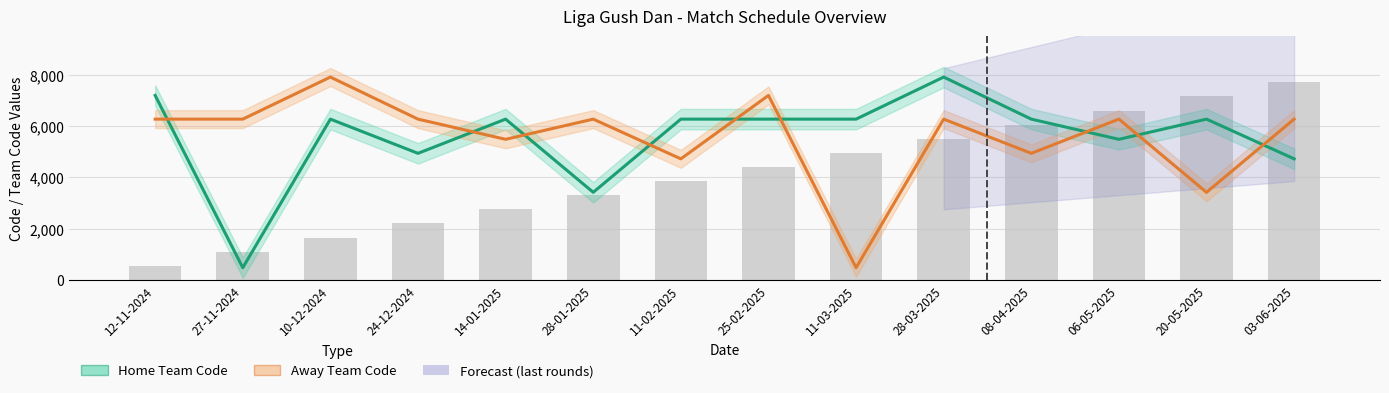

Is it true that Home Team Code equals 475 at 27-11-2024?

True